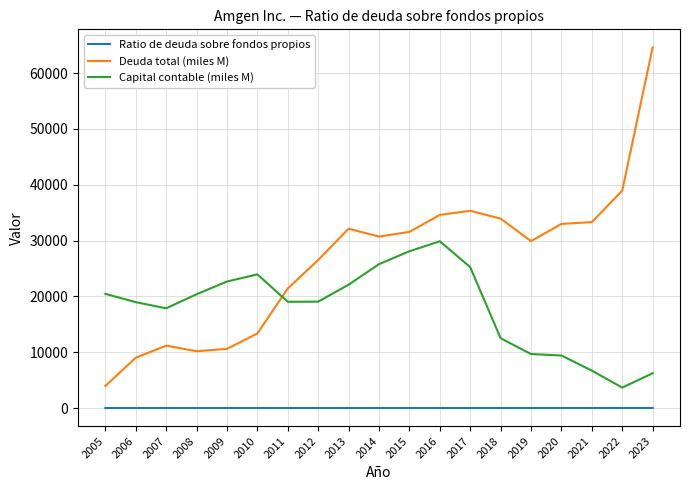

True or false: Ratio de deuda sobre fondos propios and Capital contable (miles M) cross at least once.

False